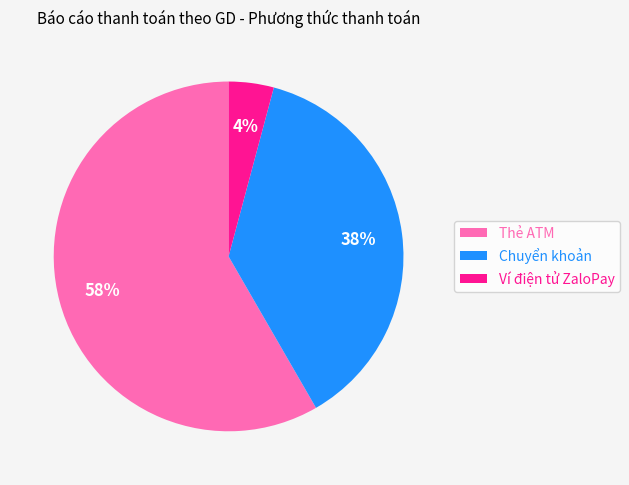

True or false: Chuyển khoản accounts for 51% of the total.

False